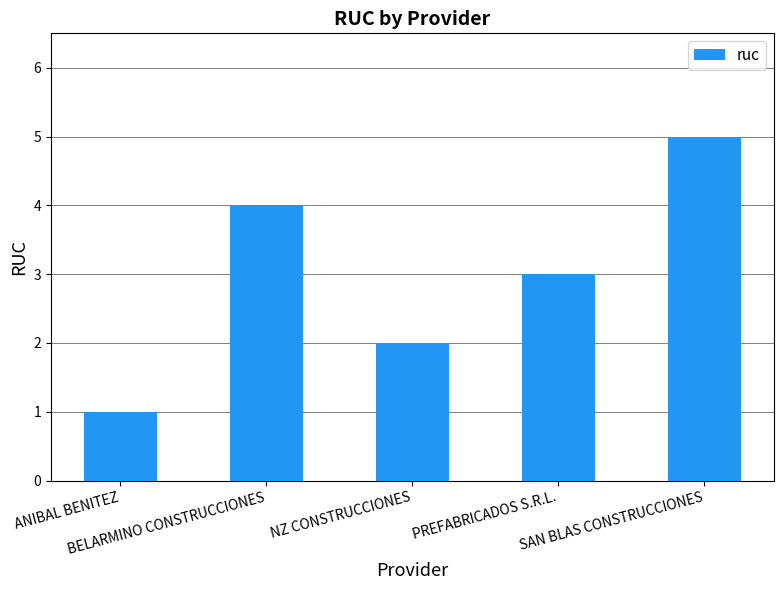

The chart shows a value of 1 at NZ CONSTRUCCIONES. True or false?

False